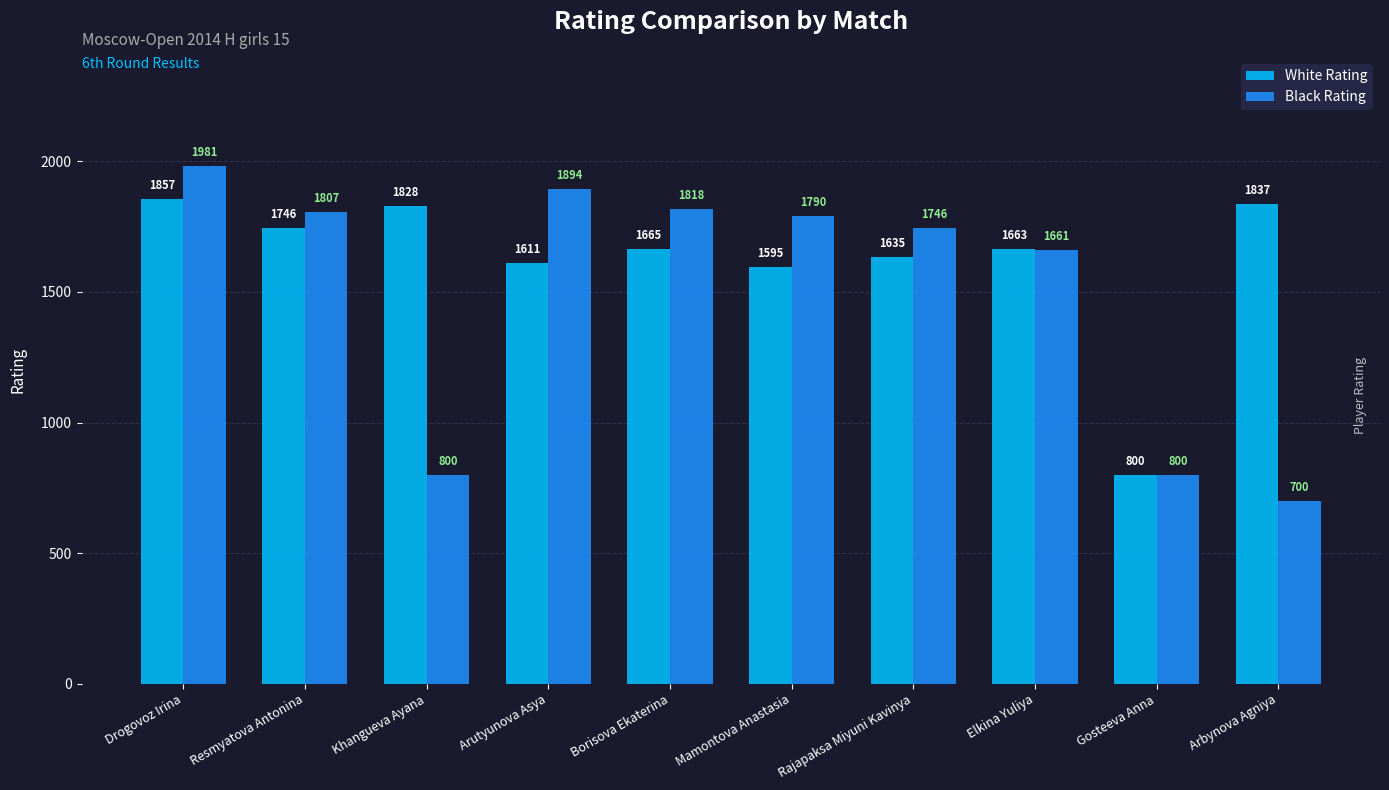

What is the highest value of the Black Rating series?

1981